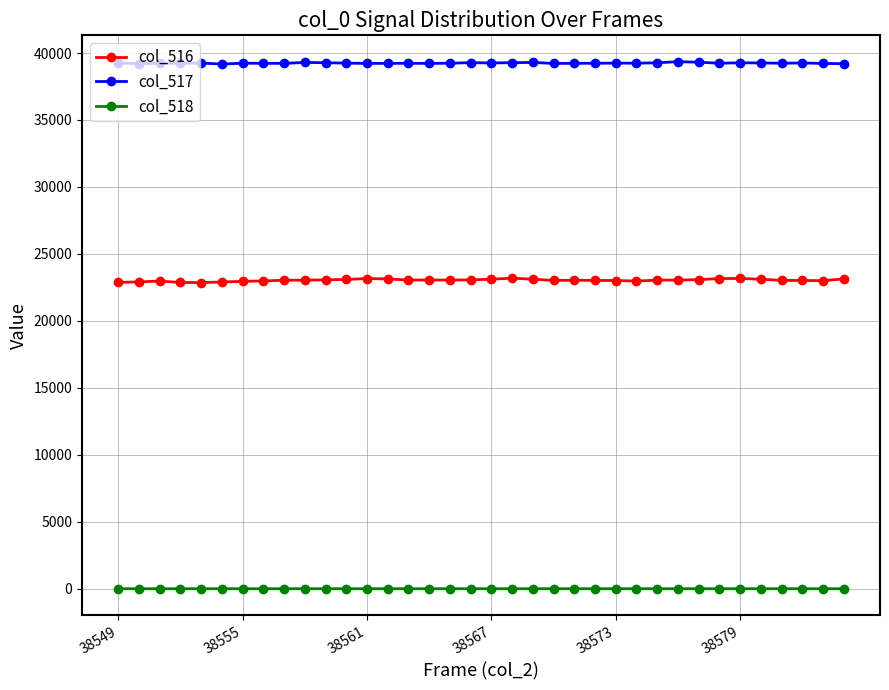

Rank the series by their average value, from lowest to highest.

col_518, col_516, col_517